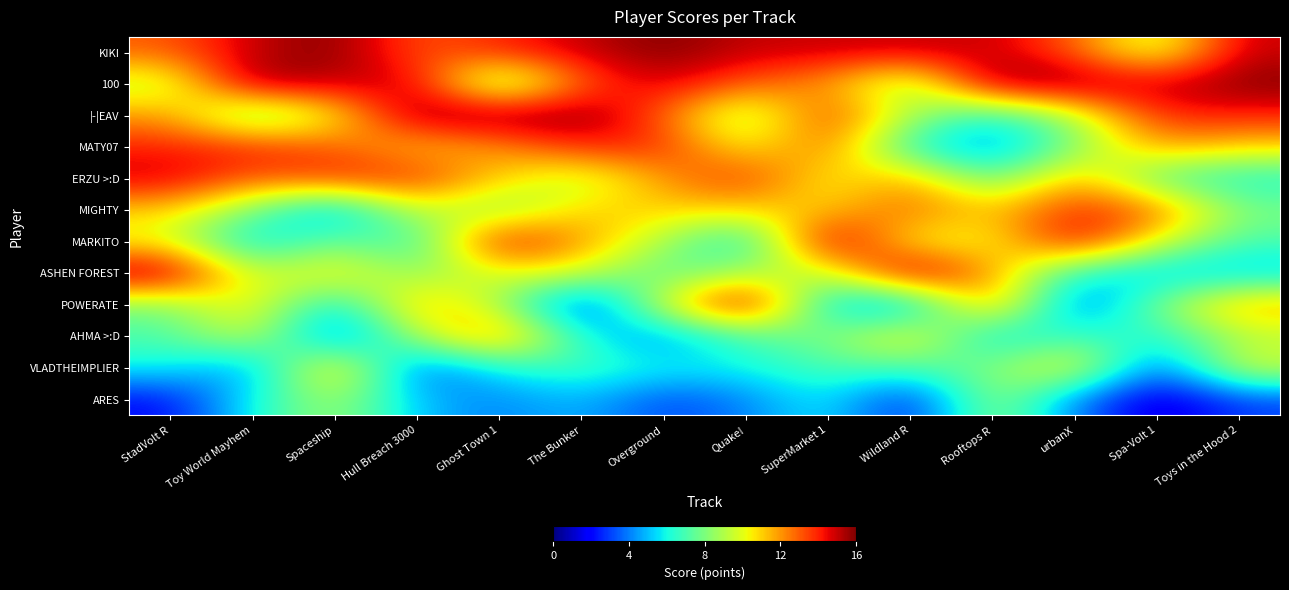

Reading right to left, what are all the values shown in this chart?

KIKI: Toys in the Hood 2=15	Spa-Volt 1=9	urbanX=13	Rooftops R=15	Wildland R=15	SuperMarket 1=15	Quake!=15	Overground=16	The Bunker=15	Ghost Town 1=14	Hull Breach 3000=13	Spaceship=16	Toy World Mayhem=15	StadVolt R=13
100: Toys in the Hood 2=16	Spa-Volt 1=15	urbanX=16	Rooftops R=16	Wildland R=8	SuperMarket 1=12	Quake!=13	Overground=15	The Bunker=13	Ghost Town 1=7	Hull Breach 3000=15	Spaceship=15	Toy World Mayhem=16	StadVolt R=9
|-|EAV: Toys in the Hood 2=14	Spa-Volt 1=14	urbanX=9	Rooftops R=6	Wildland R=9	SuperMarket 1=14	Quake!=8	Overground=13	The Bunker=16	Ghost Town 1=16	Hull Breach 3000=16	Spaceship=10	Toy World Mayhem=7	StadVolt R=12
MATY07: Toys in the Hood 2=11	Spa-Volt 1=12	urbanX=8	Rooftops R=4	Wildland R=6	SuperMarket 1=13	Quake!=10	Overground=14	The Bunker=14	Ghost Town 1=12	Hull Breach 3000=11	Spaceship=13	Toy World Mayhem=14	StadVolt R=14
ERZU >:D: Toys in the Hood 2=6	Spa-Volt 1=7	urbanX=12	Rooftops R=7	Wildland R=12	SuperMarket 1=10	Quake!=14	Overground=12	The Bunker=9	Ghost Town 1=11	Hull Breach 3000=14	Spaceship=14	Toy World Mayhem=13	StadVolt R=15
MIGHTY: Toys in the Hood 2=8	Spa-Volt 1=13	urbanX=14	Rooftops R=11	Wildland R=13	SuperMarket 1=11	Quake!=11	Overground=11	The Bunker=11	Ghost Town 1=8	Hull Breach 3000=10	Spaceship=4	Toy World Mayhem=8	StadVolt R=11
MARKITO: Toys in the Hood 2=7	Spa-Volt 1=10	urbanX=15	Rooftops R=10	Wildland R=10	SuperMarket 1=16	Quake!=5	Overground=9	The Bunker=12	Ghost Town 1=15	Hull Breach 3000=6	Spaceship=8	Toy World Mayhem=5	StadVolt R=10
ASHEN FOREST: Toys in the Hood 2=5	Spa-Volt 1=5	urbanX=6	Rooftops R=12	Wildland R=16	SuperMarket 1=9	Quake!=9	Overground=7	The Bunker=10	Ghost Town 1=10	Hull Breach 3000=8	Spaceship=11	Toy World Mayhem=9	StadVolt R=16
POWERATE: Toys in the Hood 2=12	Spa-Volt 1=8	urbanX=3	Rooftops R=13	Wildland R=4	SuperMarket 1=5	Quake!=16	Overground=10	The Bunker=2	Ghost Town 1=9	Hull Breach 3000=12	Spaceship=5	Toy World Mayhem=11	StadVolt R=8
AHMA >:D: Toys in the Hood 2=9	Spa-Volt 1=6	urbanX=7	Rooftops R=5	Wildland R=11	SuperMarket 1=8	Quake!=7	Overground=4	The Bunker=6	Ghost Town 1=13	Hull Breach 3000=9	Spaceship=3	Toy World Mayhem=10	StadVolt R=7
VLADTHEIMPLIER: Toys in the Hood 2=10	Spa-Volt 1=3	urbanX=11	Rooftops R=8	Wildland R=7	SuperMarket 1=7	Quake!=6	Overground=6	The Bunker=7	Ghost Town 1=6	Hull Breach 3000=3	Spaceship=12	Toy World Mayhem=4	StadVolt R=6
ARES: Toys in the Hood 2=3	Spa-Volt 1=1	urbanX=4	Rooftops R=9	Wildland R=2	SuperMarket 1=6	Quake!=4	Overground=3	The Bunker=5	Ghost Town 1=4	Hull Breach 3000=5	Spaceship=9	Toy World Mayhem=6	StadVolt R=2